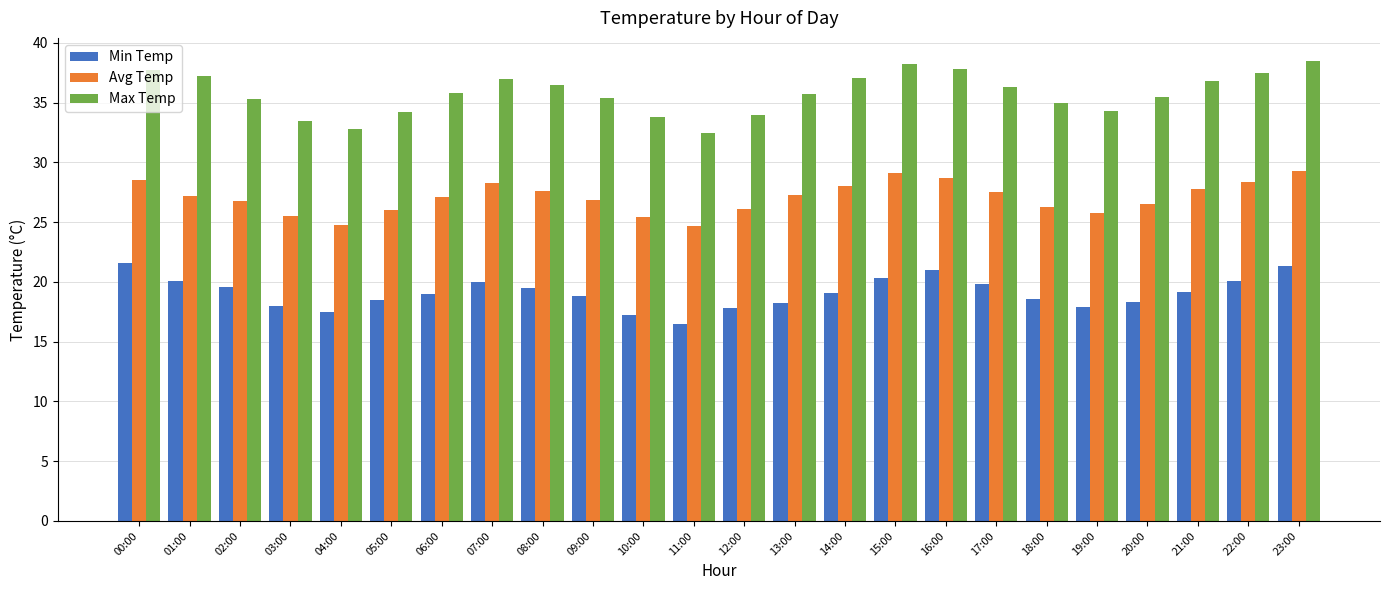

What is the value of the Max Temp bar at the 1st from the left?

37.7